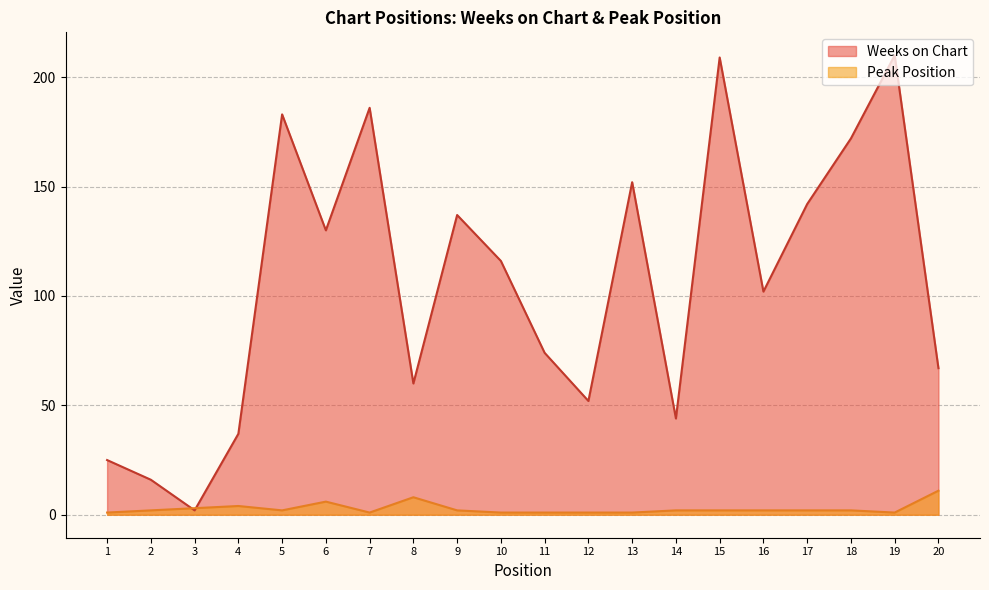

Which has a higher value, 15 or 7?

15